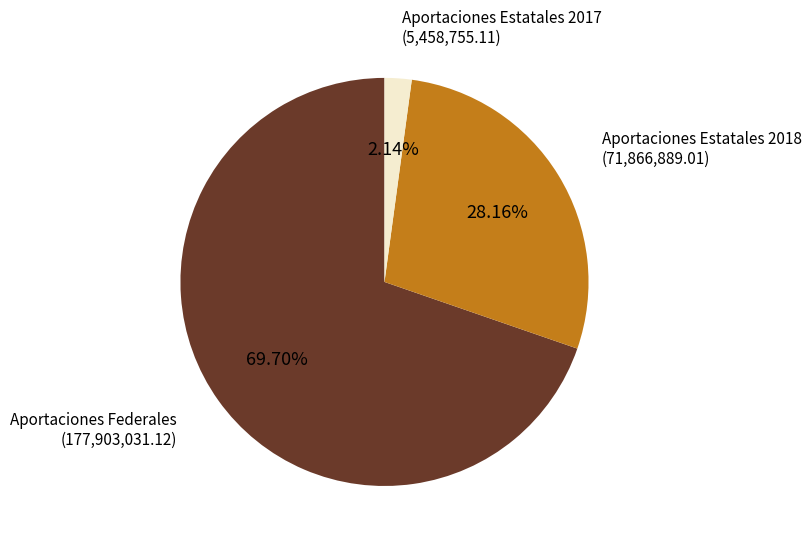

Is the sum of Aportaciones Estatales 2018 and Aportaciones Federales greater than half?

Yes